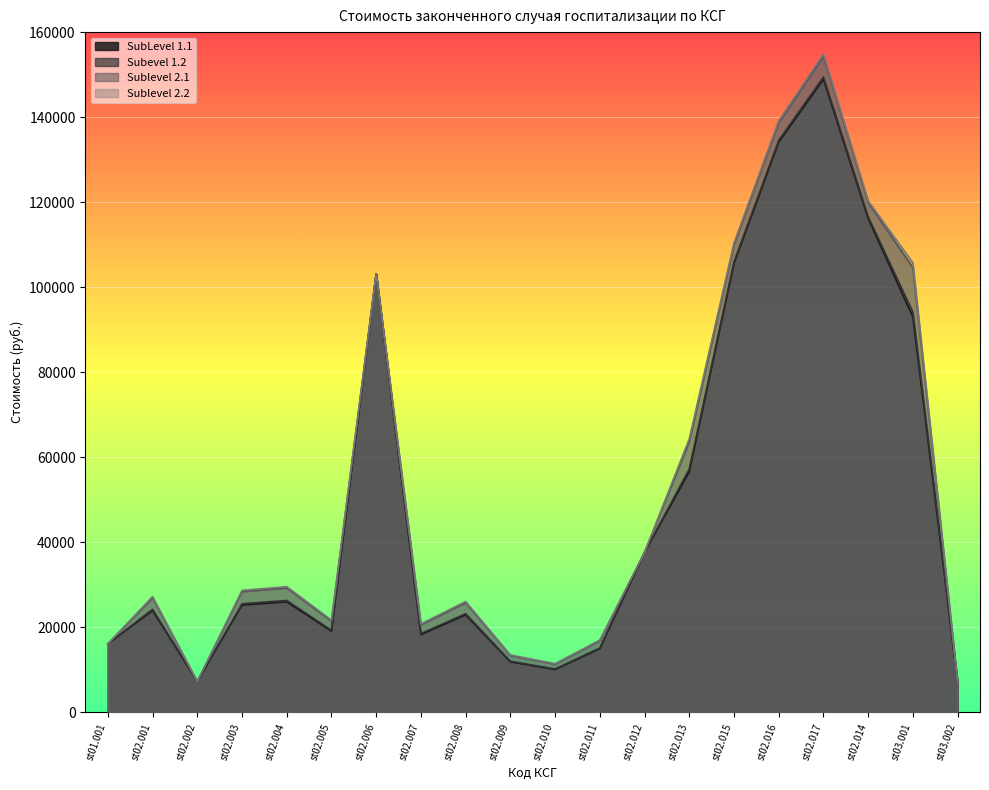

What is the highest value of the Subevel 1.2 series?

149442.7